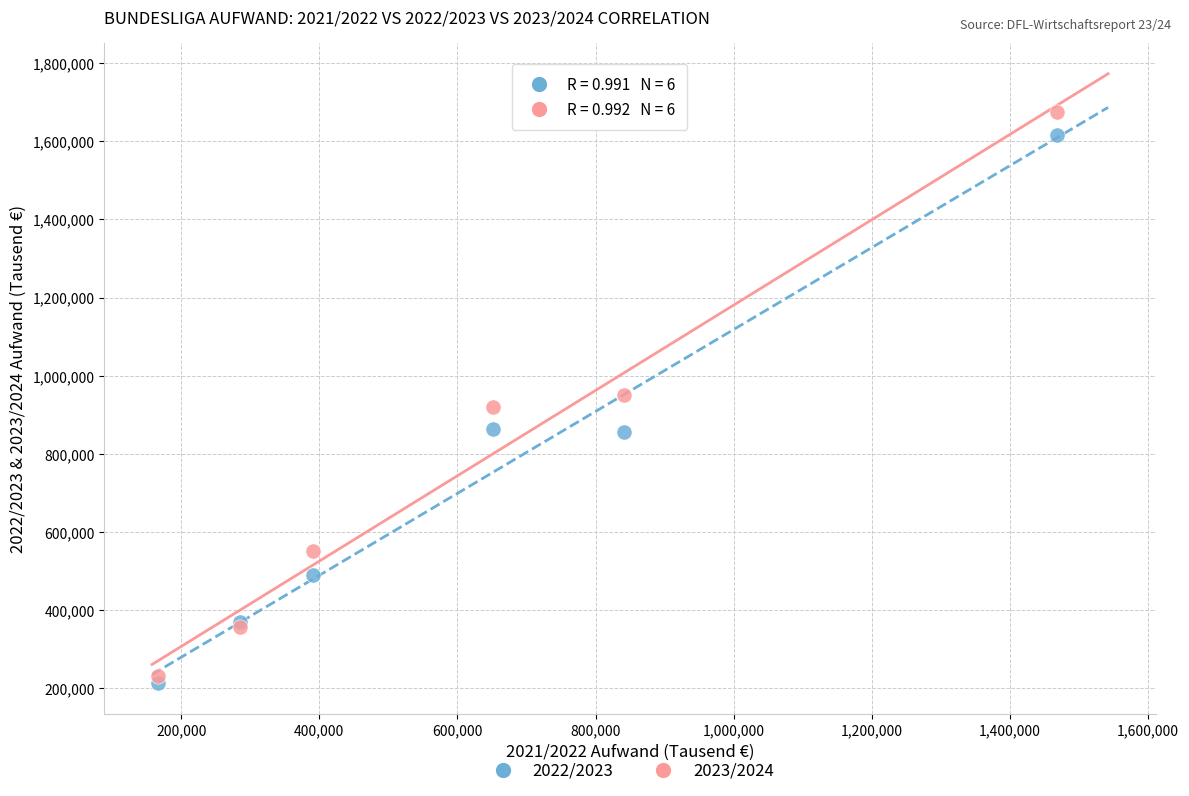

What is the X range (max minus min) for the scatter plot?

1302357